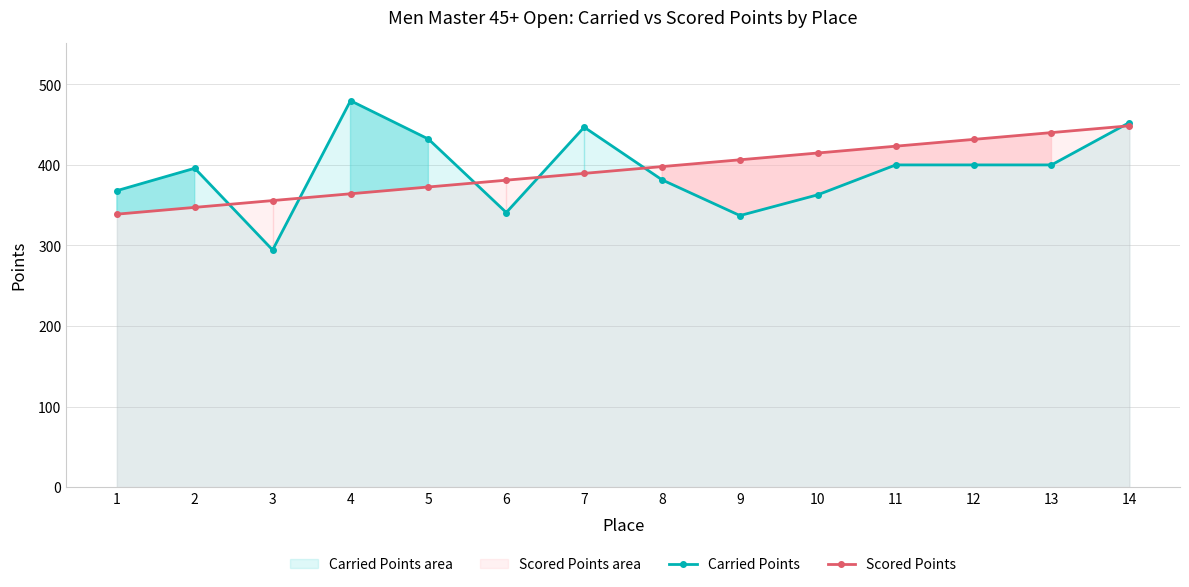

How many data points in Carried Points are above 400?

4